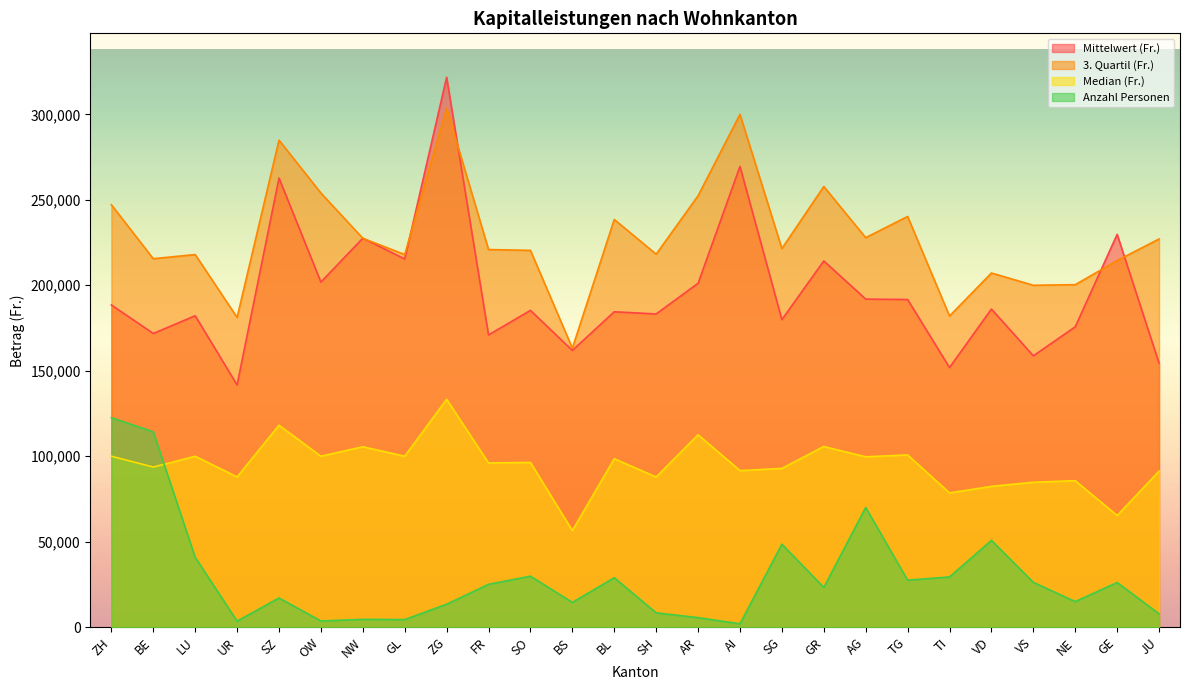

What is the label of the 10th point from the left?

FR